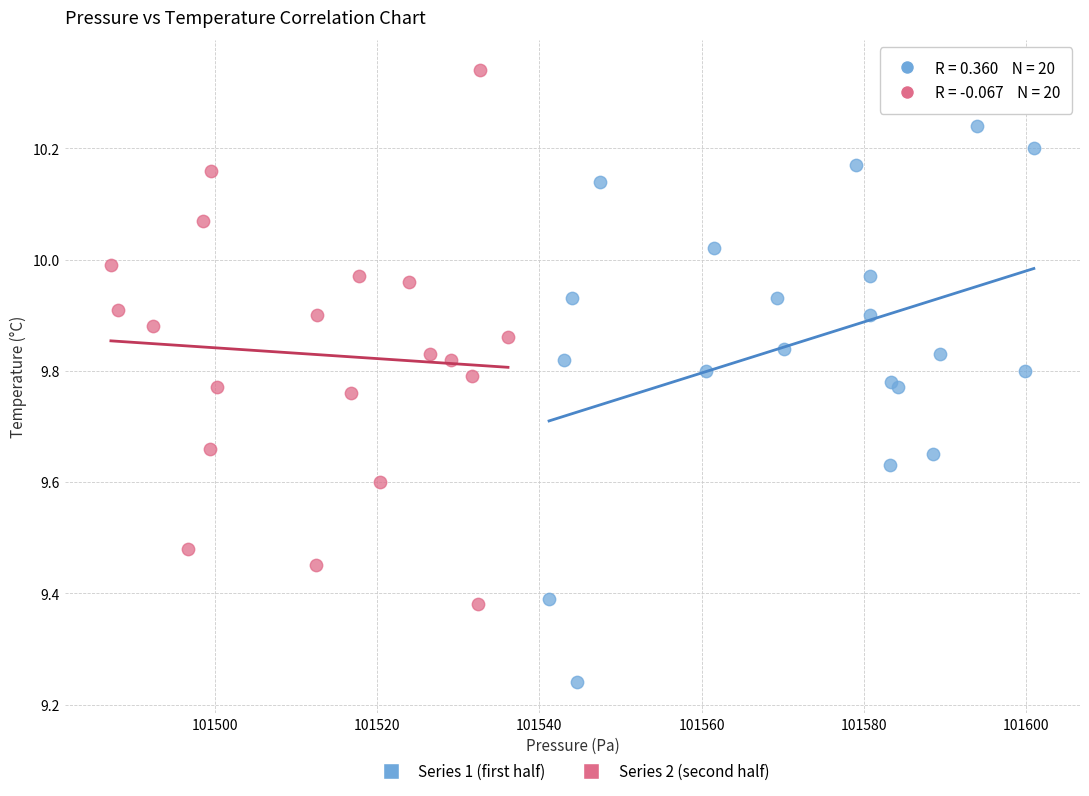

Which series reaches the maximum Y coordinate?

Series 2 (second half)